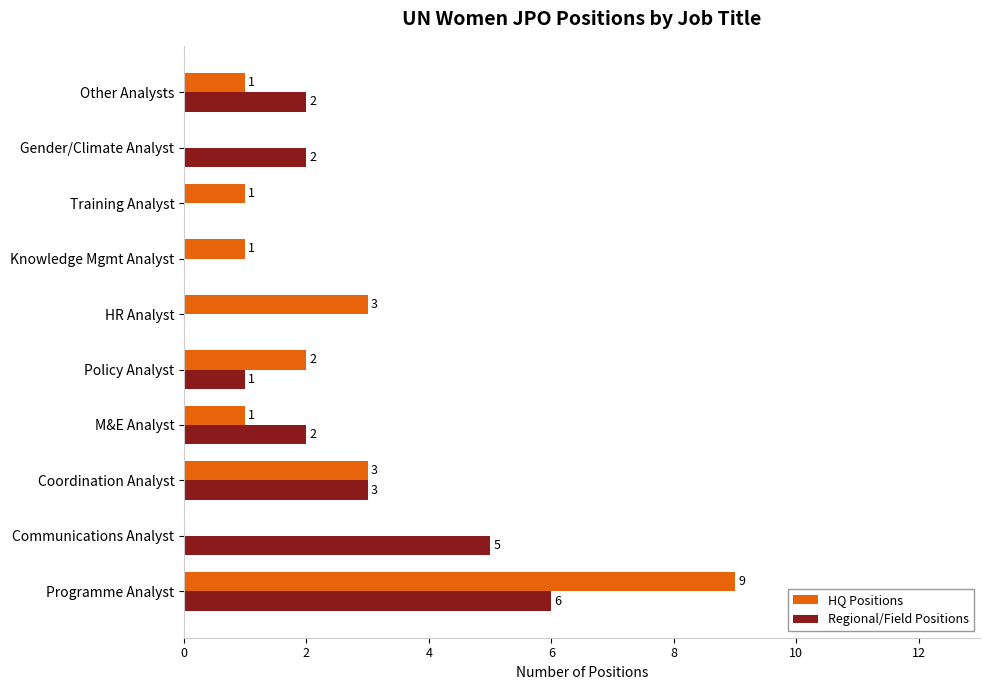

Is it true that Regional/Field Positions equals 1 at Other Analysts?

False